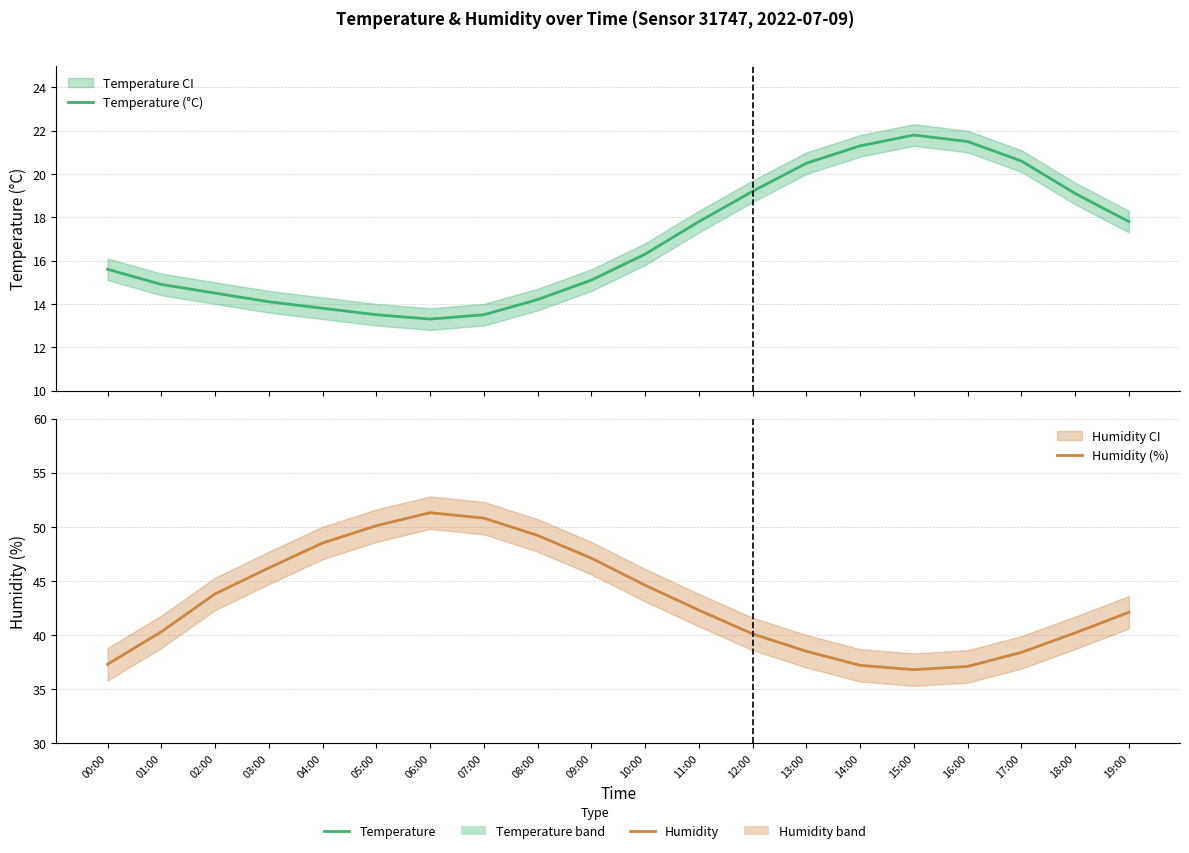

True or false: Humidity (%) and Temperature (°C) cross at least once.

False